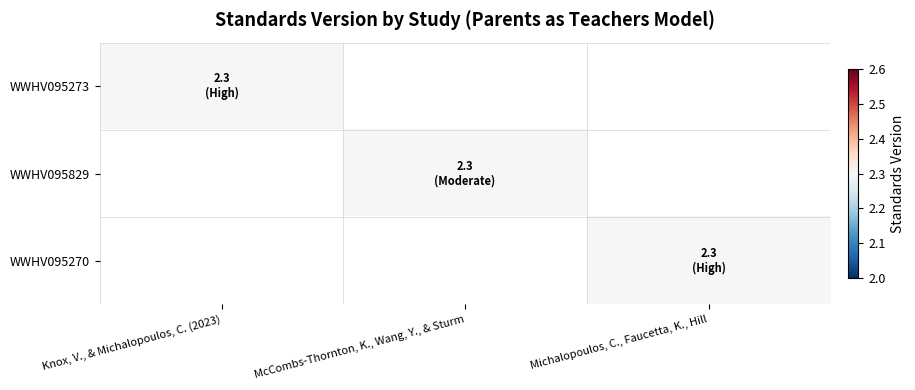

At which category does the chart reach its peak across all series?

Knox, V., & Michalopoulos, C. (2023)